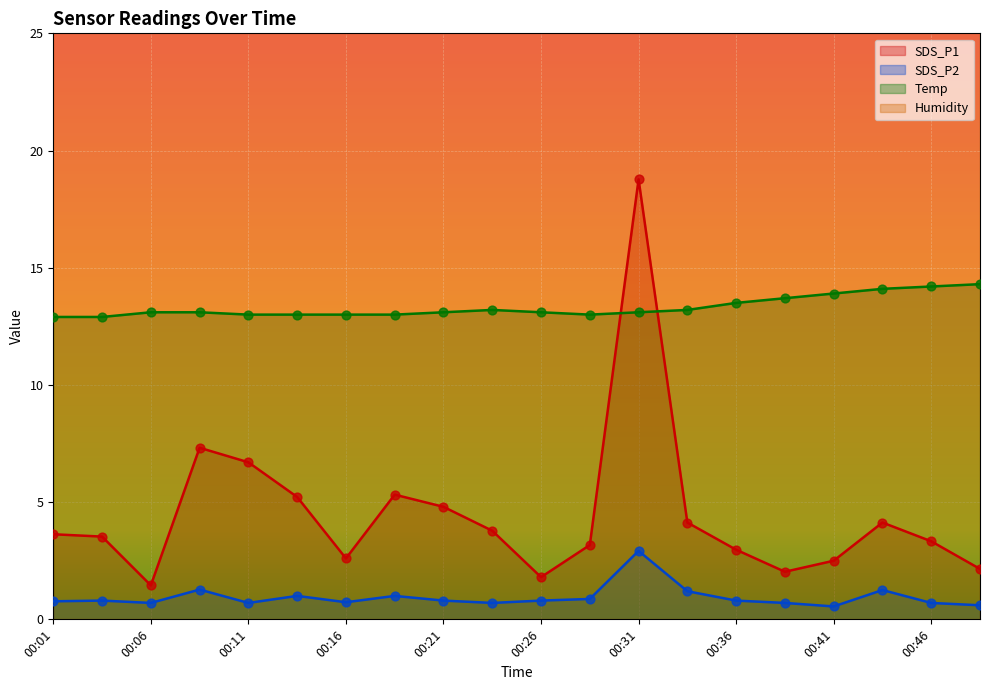

At which category is the sum across all series the highest?

00:31